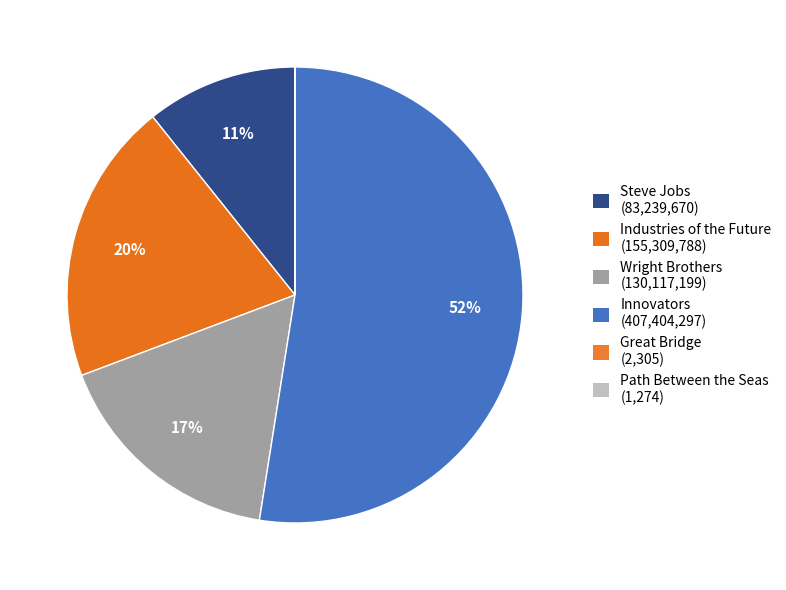

Does any single category account for the majority?

Yes